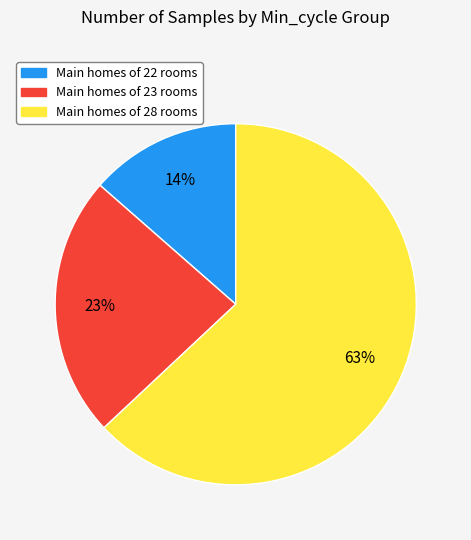

Is there a majority slice in this chart?

Yes